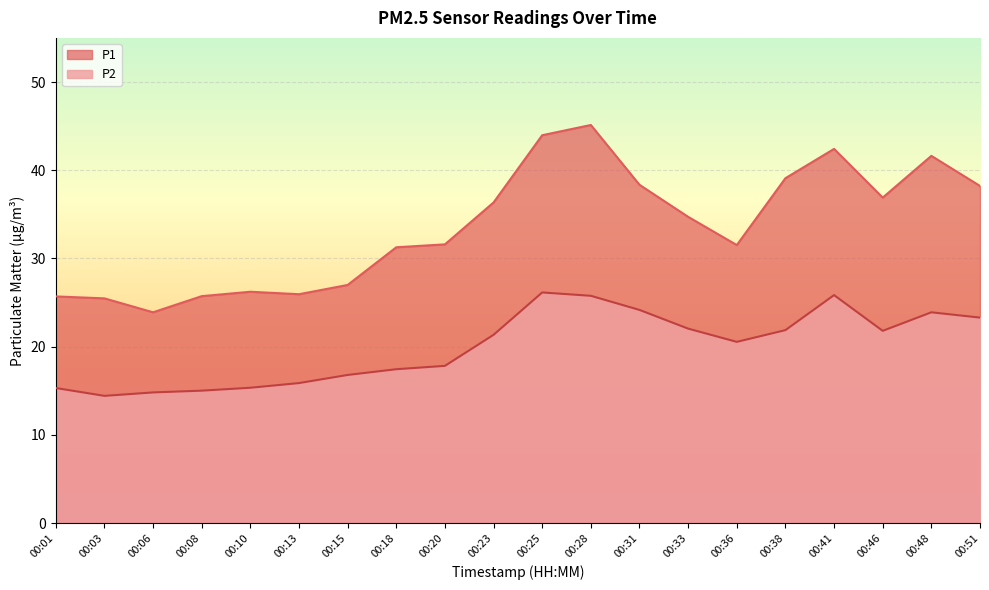

What is the sum of all P2 values?

399.7